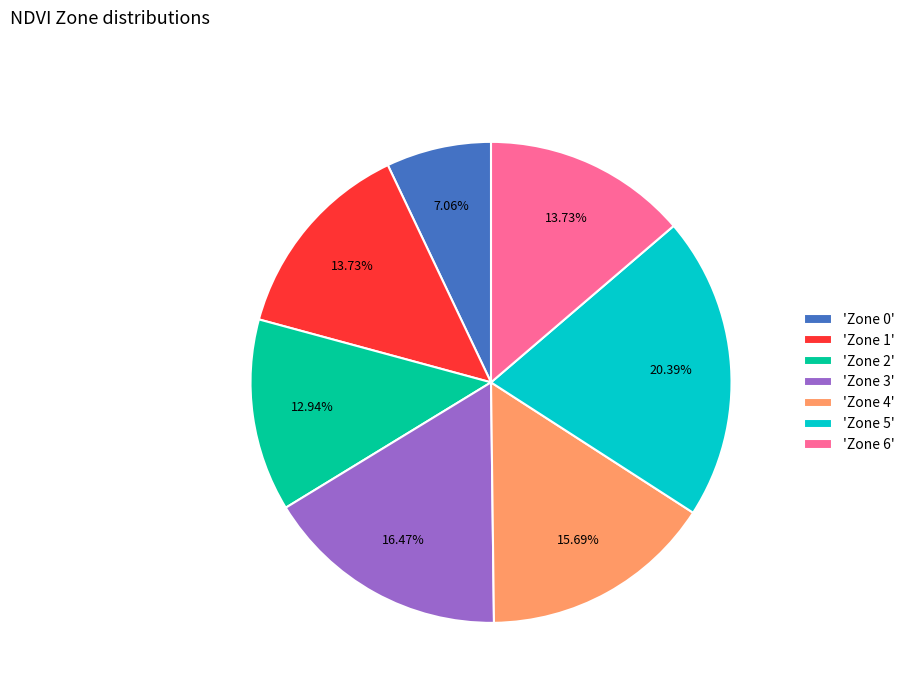

Approximately how many times larger is the value at 'Zone 1' compared to 'Zone 0'?

1.9